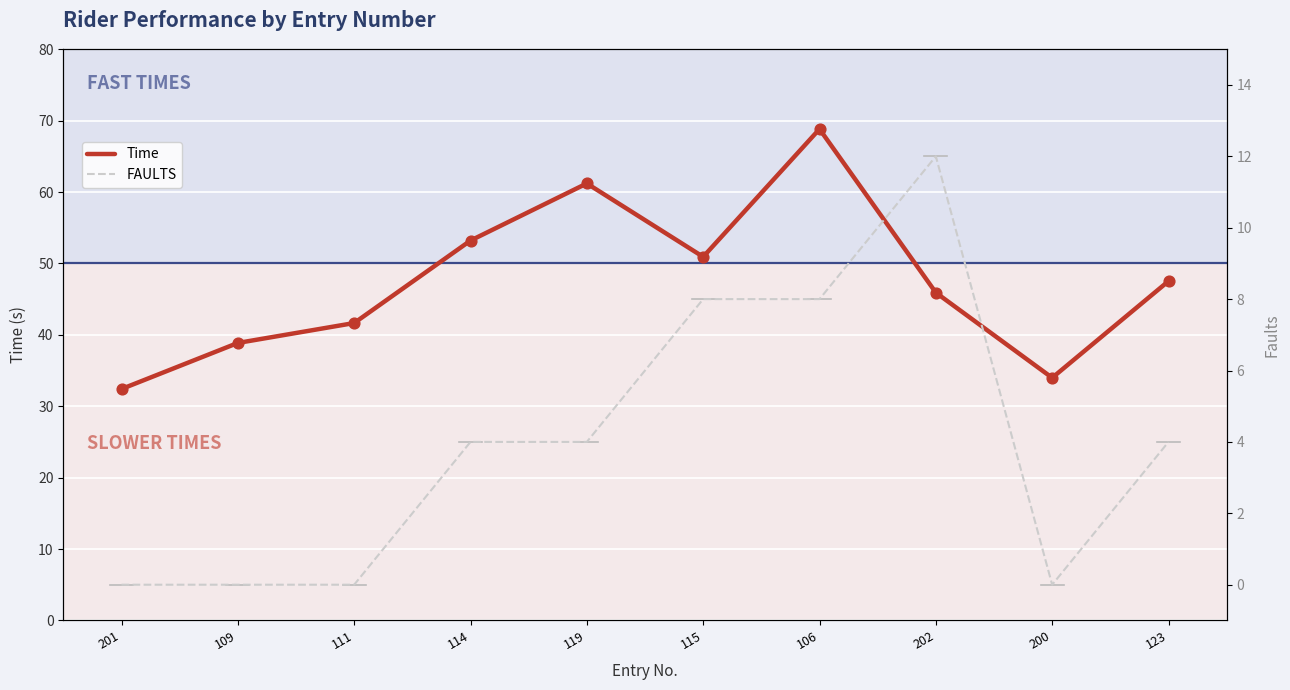

What is the total value across all series at 111?

41.6